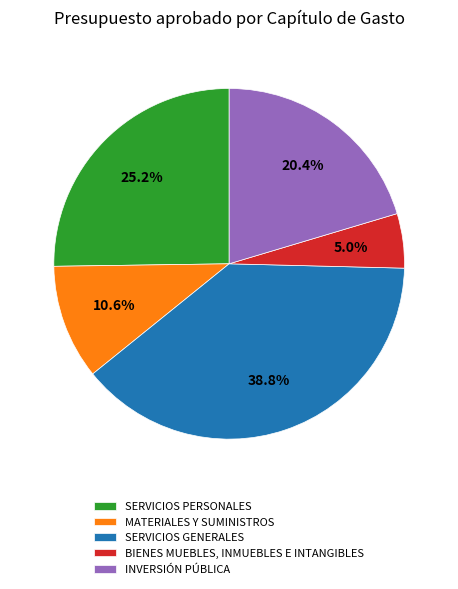

Which category has the smallest portion of the pie?

BIENES MUEBLES, INMUEBLES E INTANGIBLES